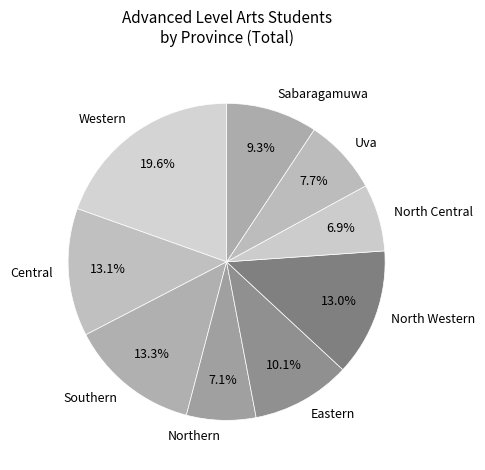

To the nearest percent, what is the difference between the Sabaragamuwa and North Western slice percentages?

4%